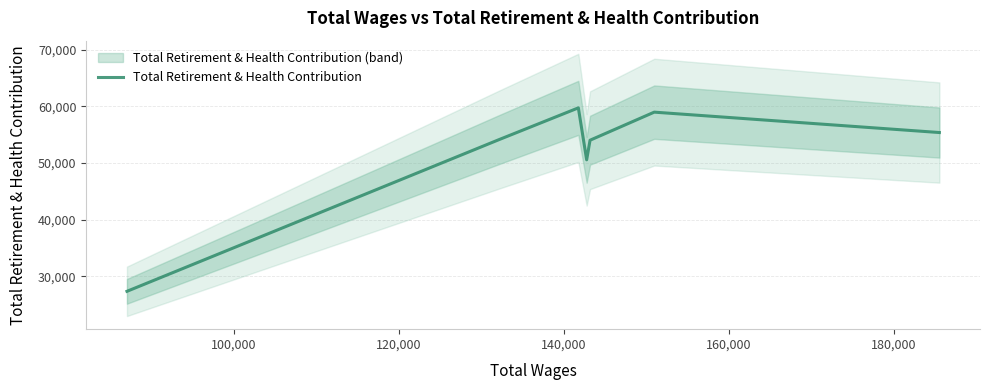

How many data points are less than 54152?

3